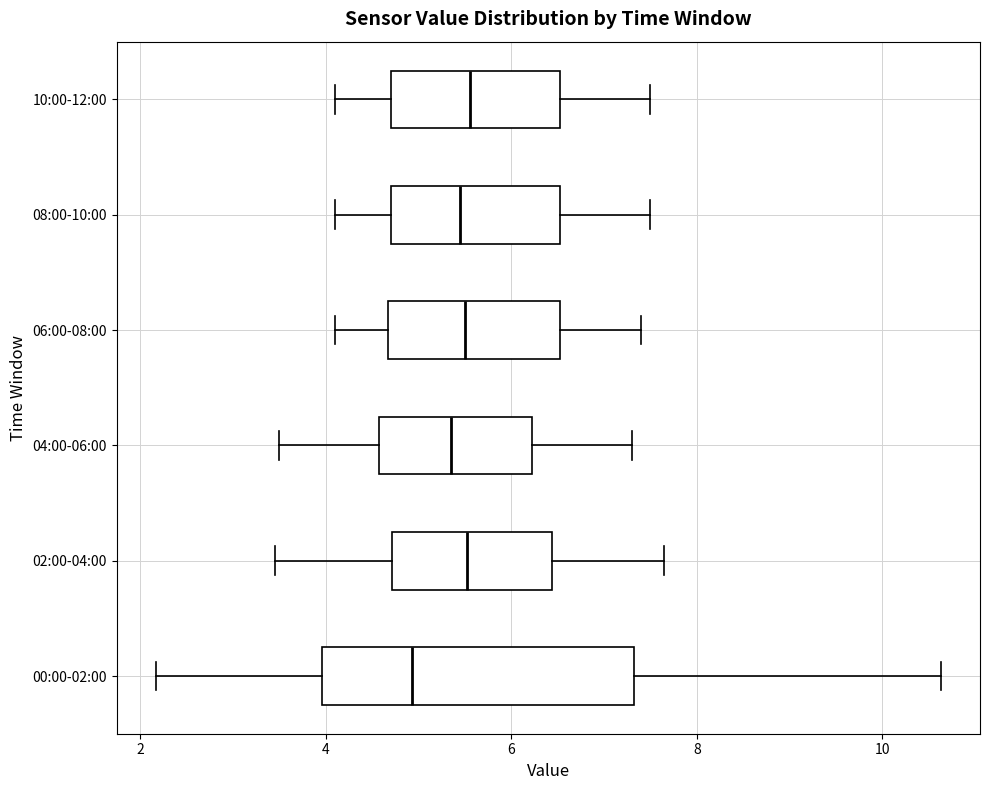

Reading bottom to top, read every box against the x-axis: the position of its median line, the range the box covers, and the ends of its whiskers. The values are not printed on the chart, so give them approximately, as read against the axis.

00:00-02:00: median 5.0, box 4.0 to 7.4, whiskers 2.2 to 10.6
02:00-04:00: median 5.6, box 4.8 to 6.4, whiskers 3.4 to 7.6
04:00-06:00: median 5.4, box 4.6 to 6.2, whiskers 3.6 to 7.4
06:00-08:00: median 5.6, box 4.6 to 6.6, whiskers 4.2 to 7.4
08:00-10:00: median 5.4, box 4.8 to 6.6, whiskers 4.2 to 7.6
10:00-12:00: median 5.6, box 4.8 to 6.6, whiskers 4.2 to 7.6